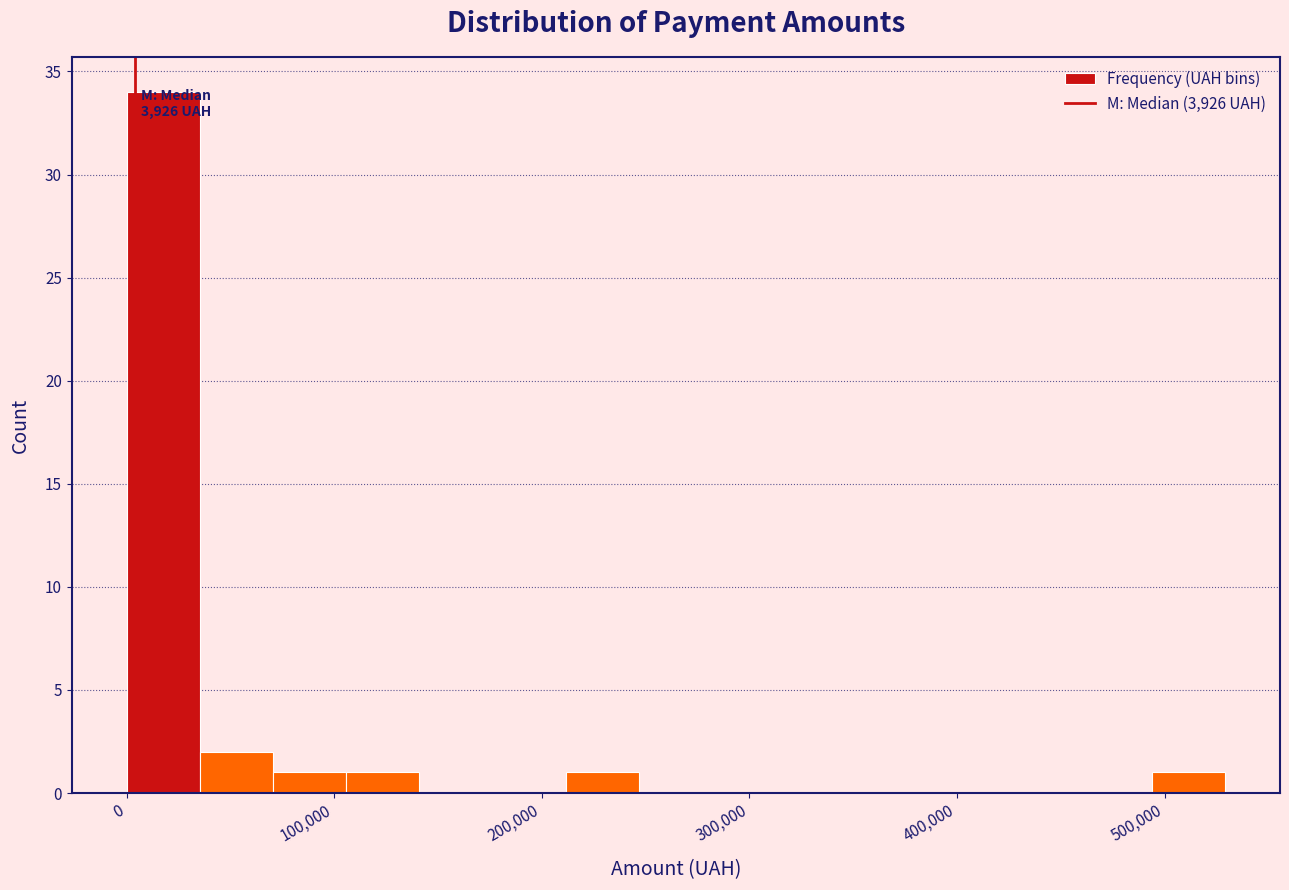

Read against the x-axis, roughly where is the centre of the tallest bar?

20000